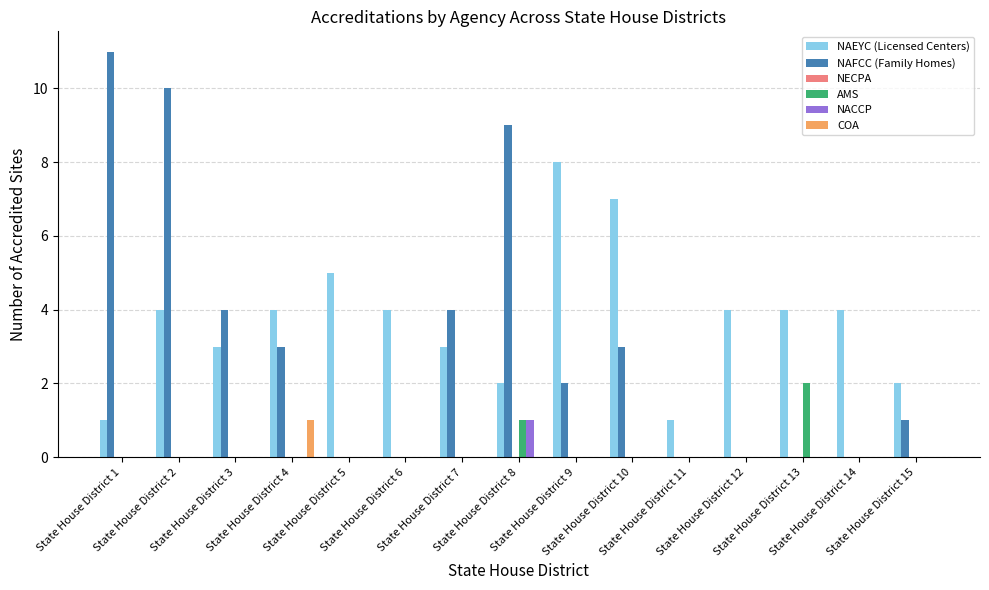

How many series are shown in this chart?

5